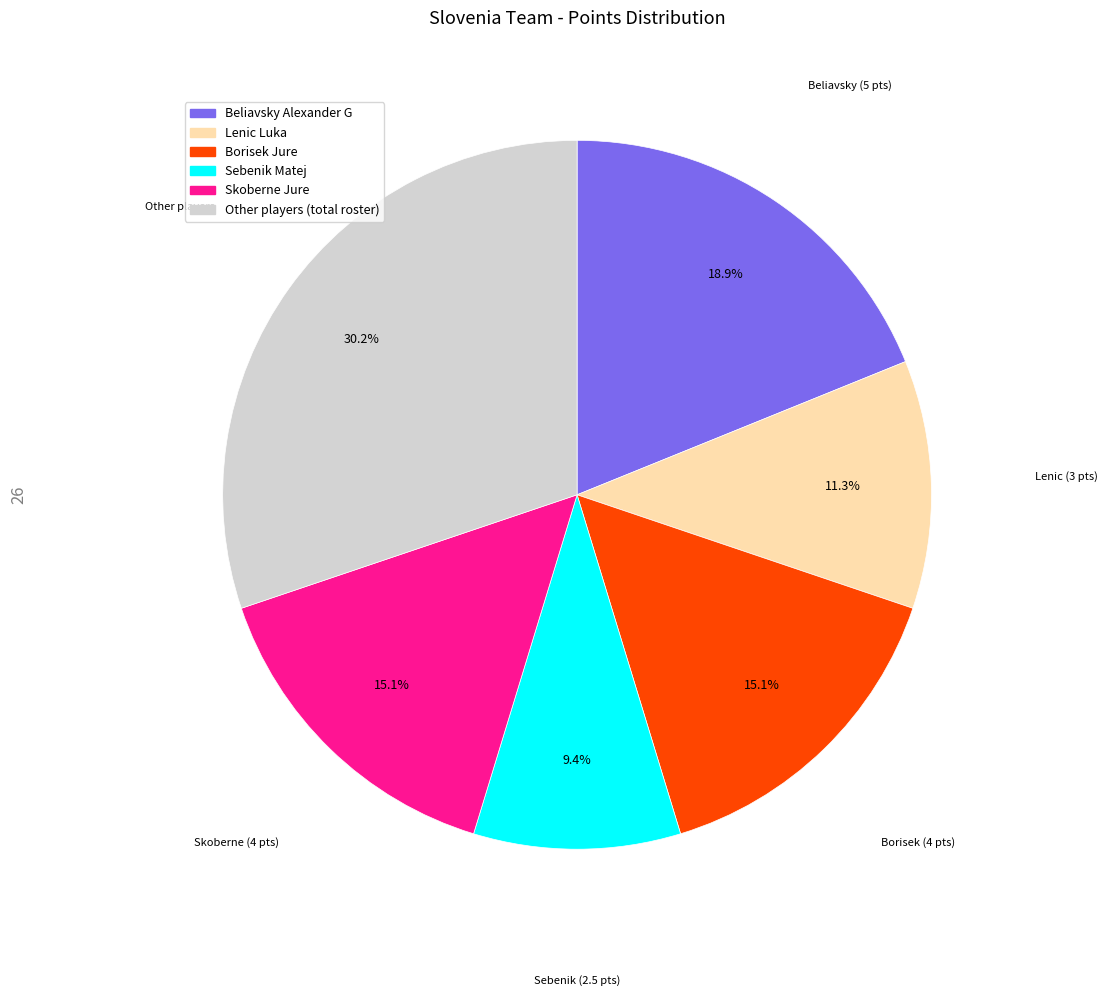

Is there any slice that represents more than half of the pie?

No